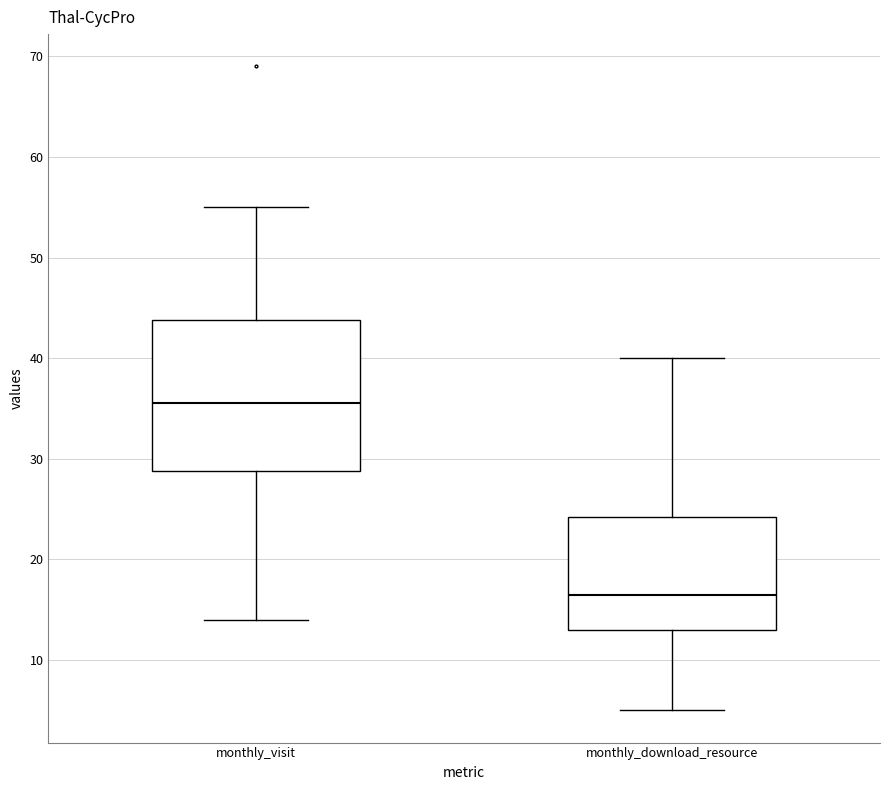

Where is the lower edge of the box for monthly_visit on the y-axis? The values are not printed on the chart, so give them approximately, as read against the axis.

29